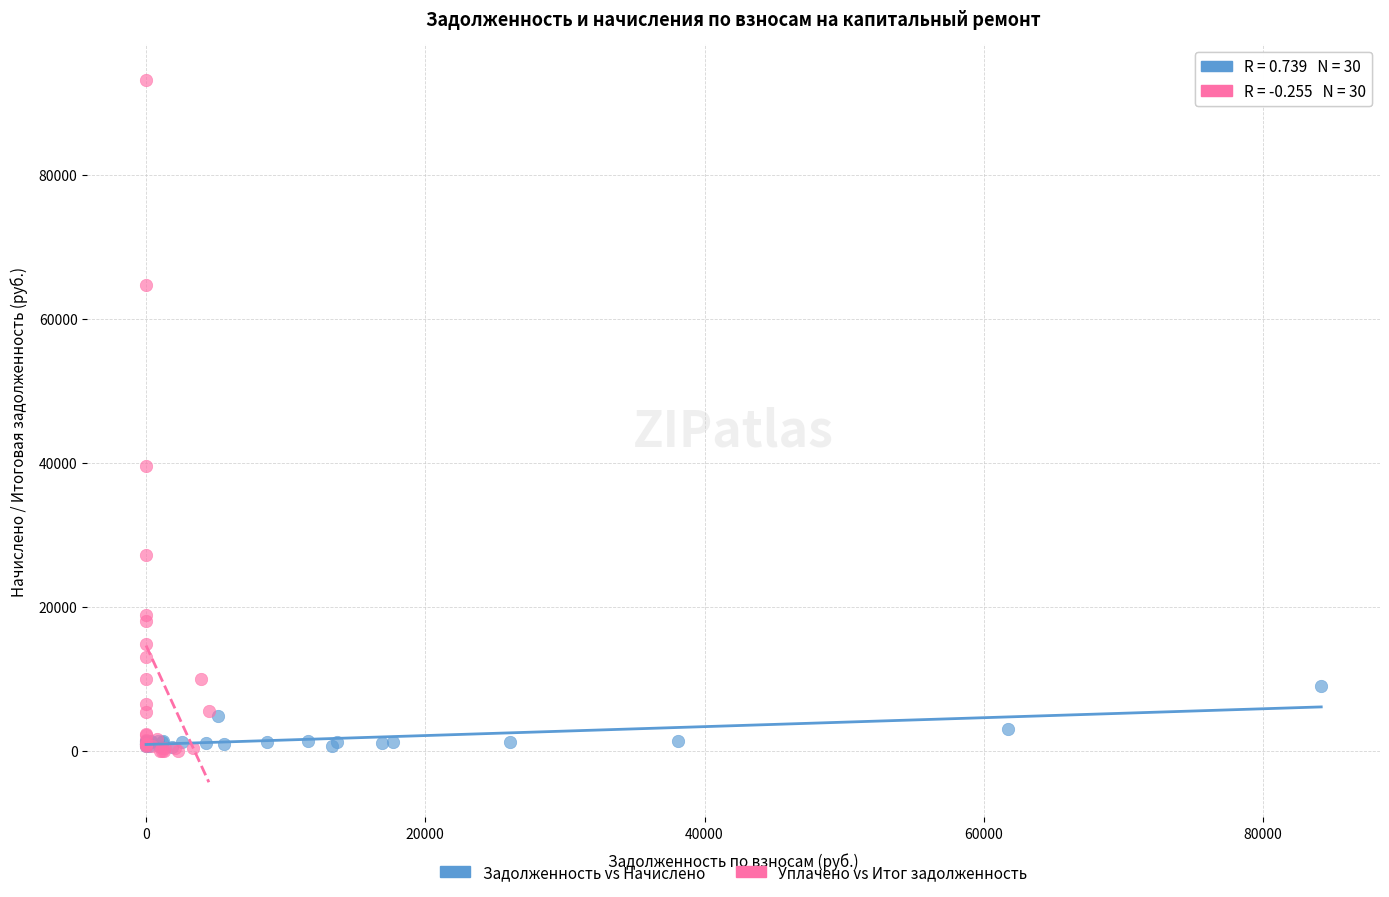

Which series reaches the maximum Y coordinate?

Уплачено vs Итог задолженность